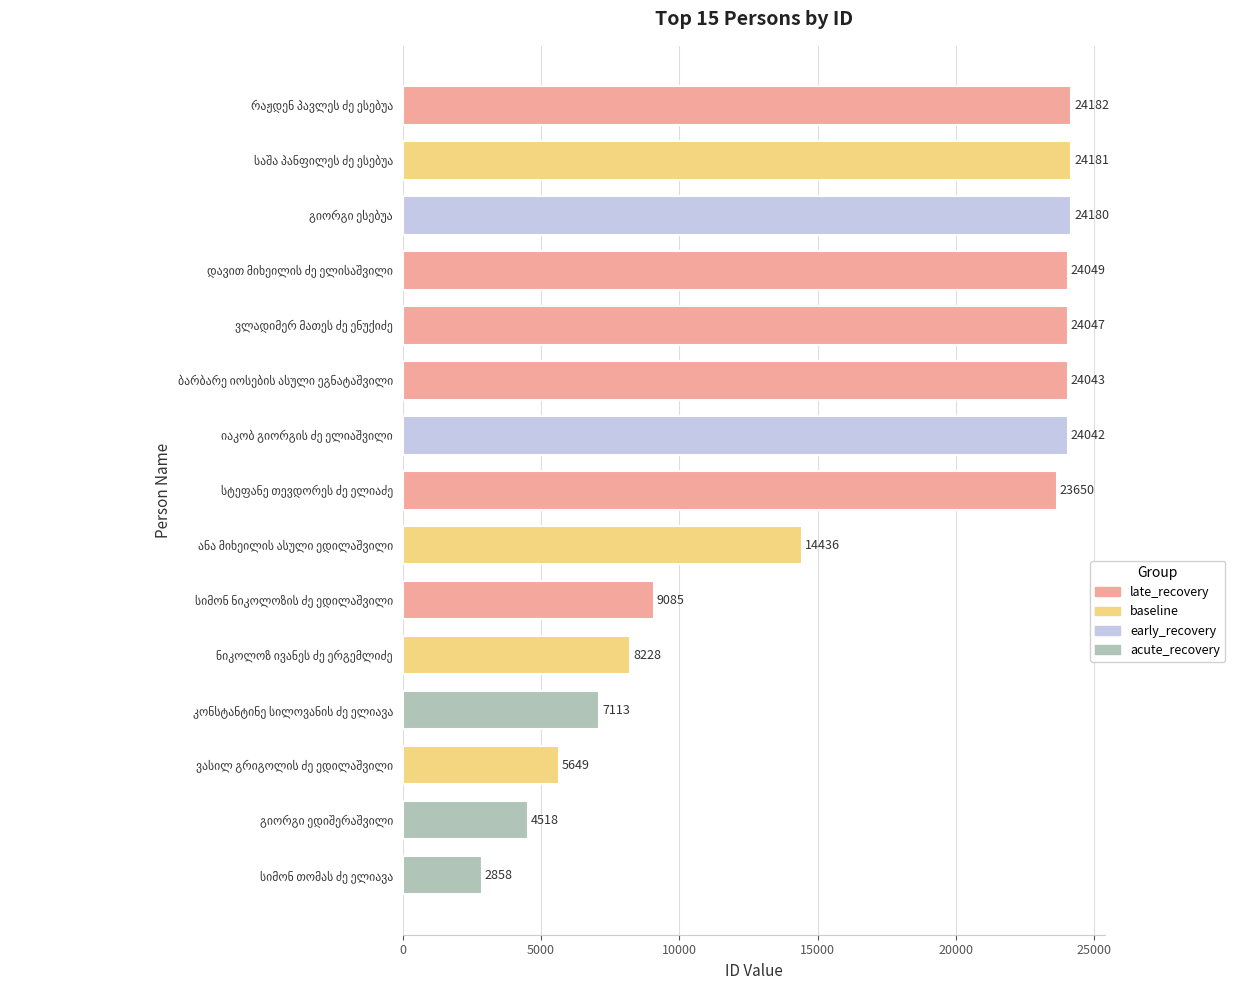

What is the average value?

16284